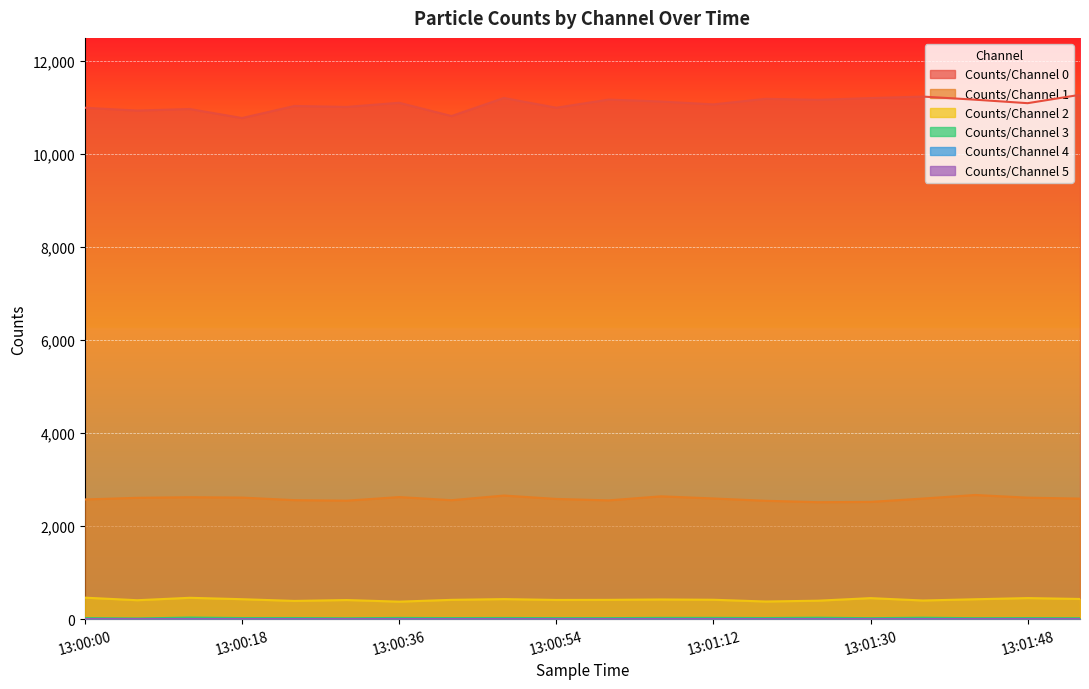

What is the difference between the highest and lowest values at 13:00:54?

10998